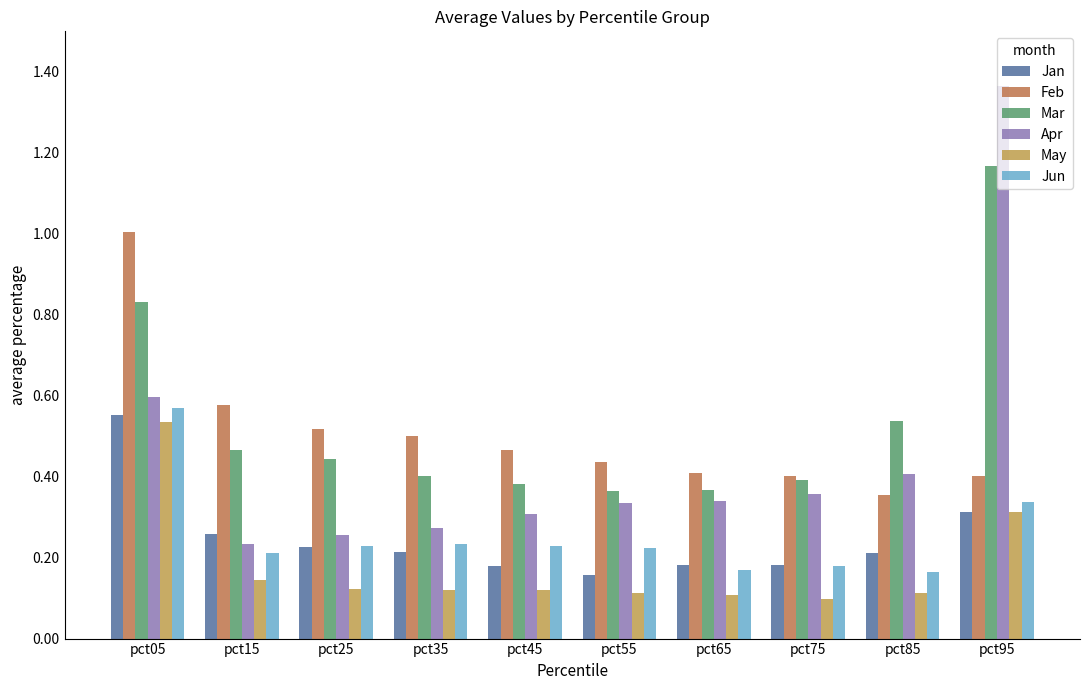

Which category has the lowest value in the Feb series?

pct85